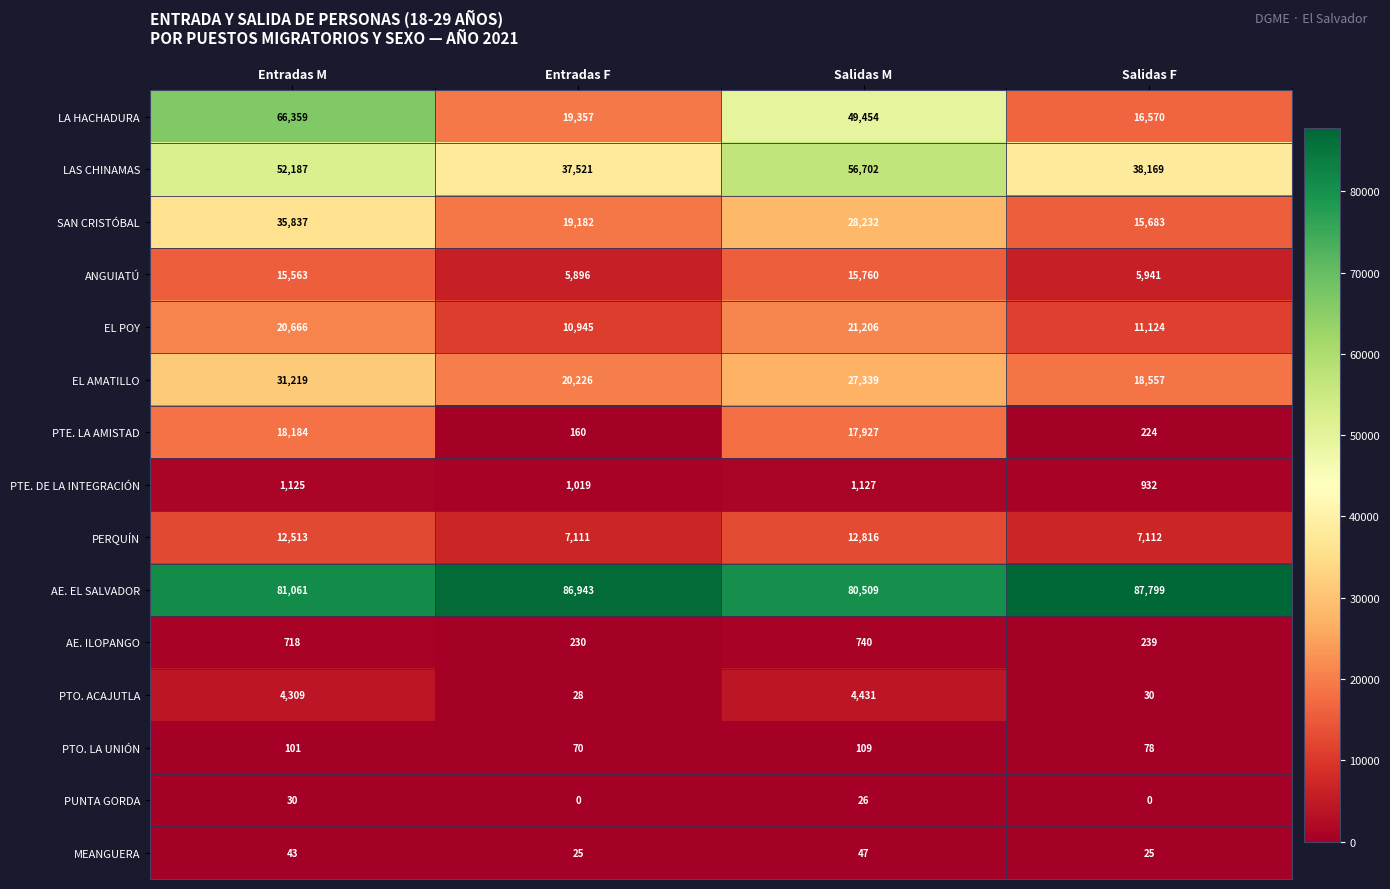

What value does the PERQUÍN series have at Salidas F, to the nearest 100?

7100